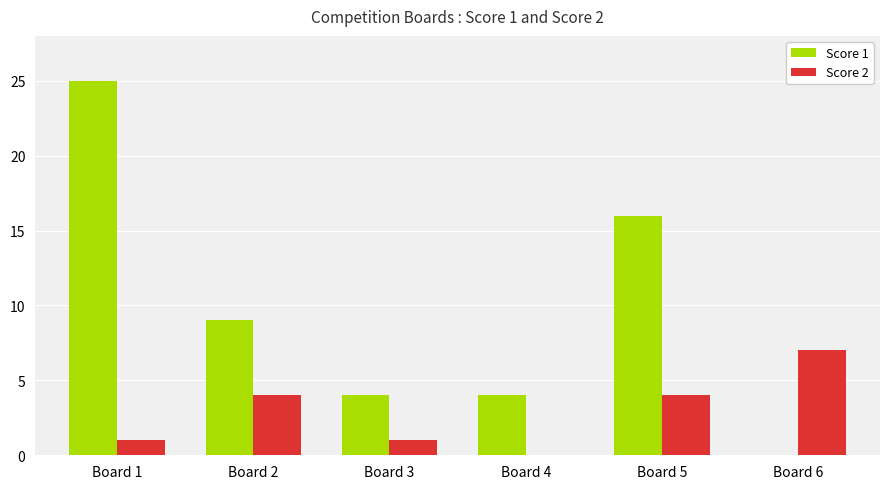

Are the bars grouped side by side (vs. stacked)?

Yes